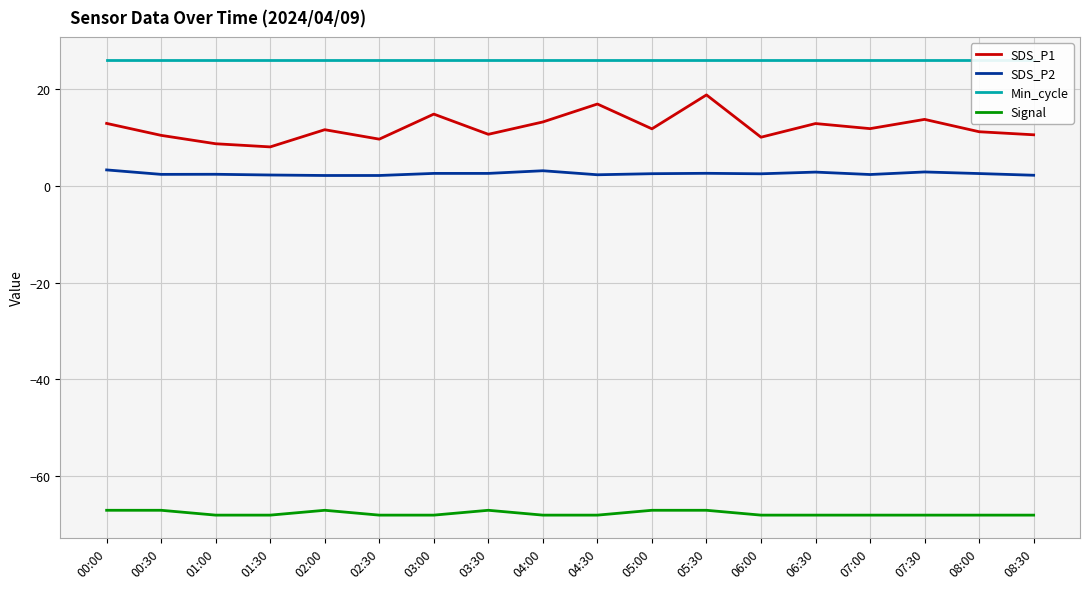

Which series has the widest spread of values?

SDS_P1